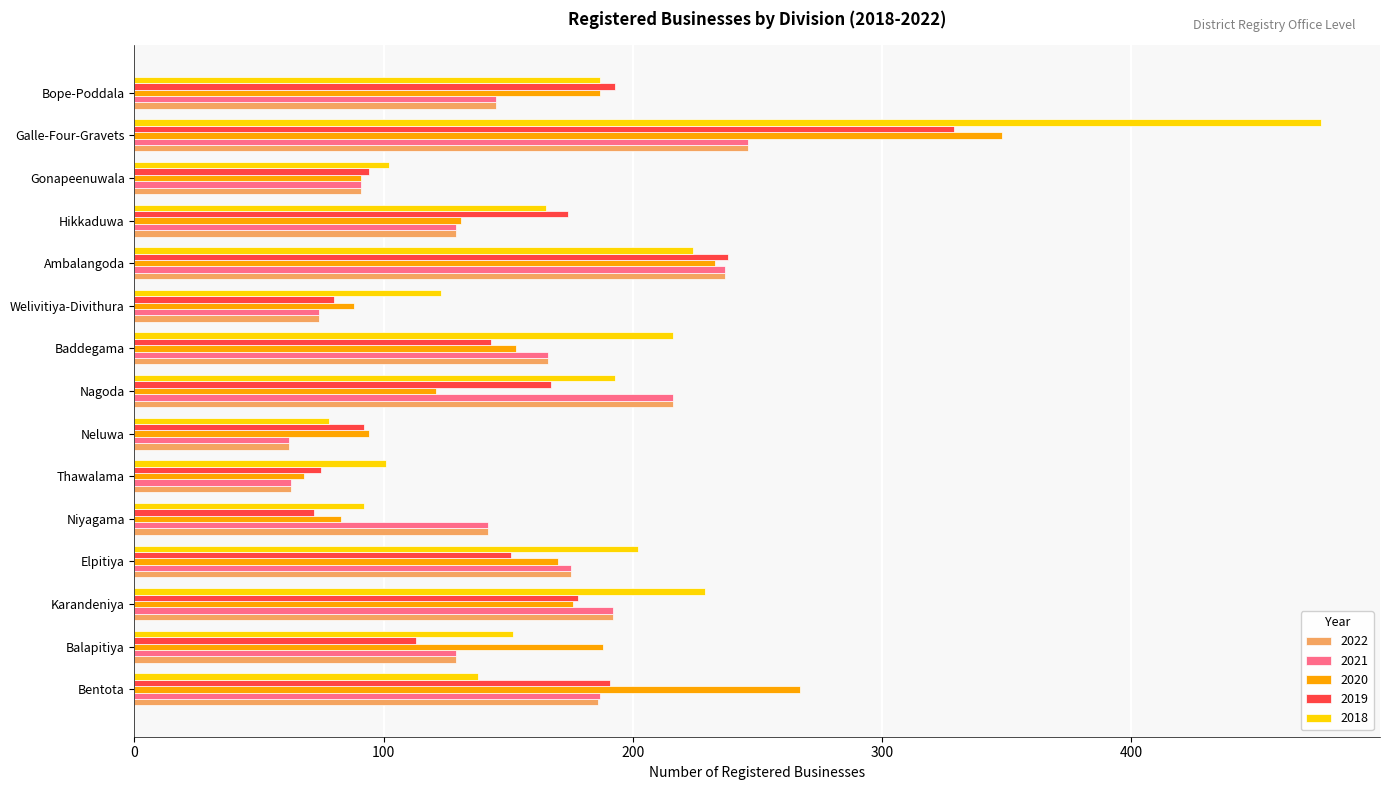

Which label corresponds to the largest value in the chart?

Galle-Four-Gravets